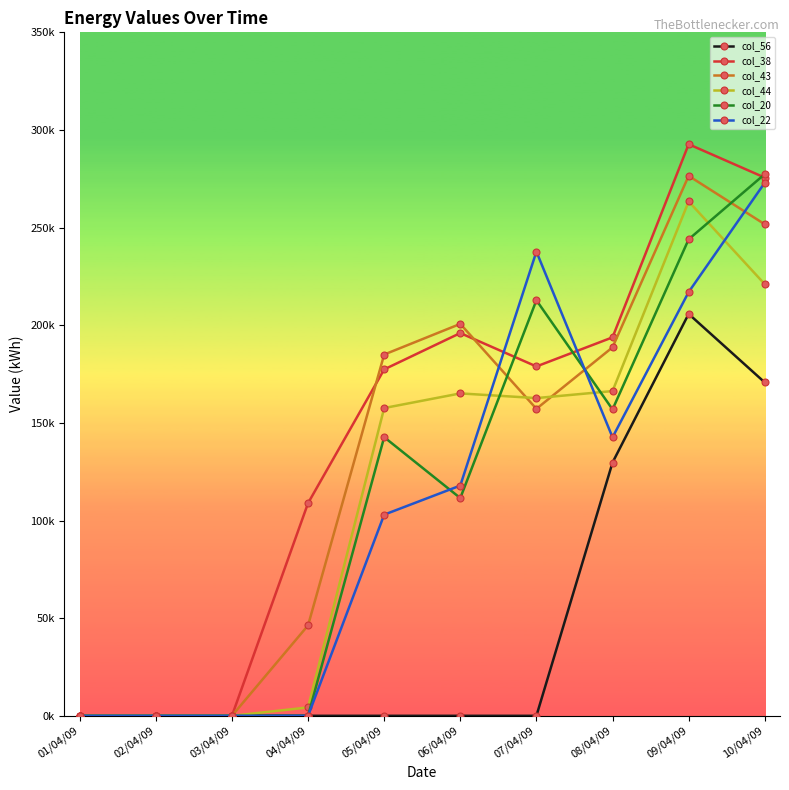

What are all the series names shown in the legend?

col_56, col_38, col_43, col_44, col_20, col_22